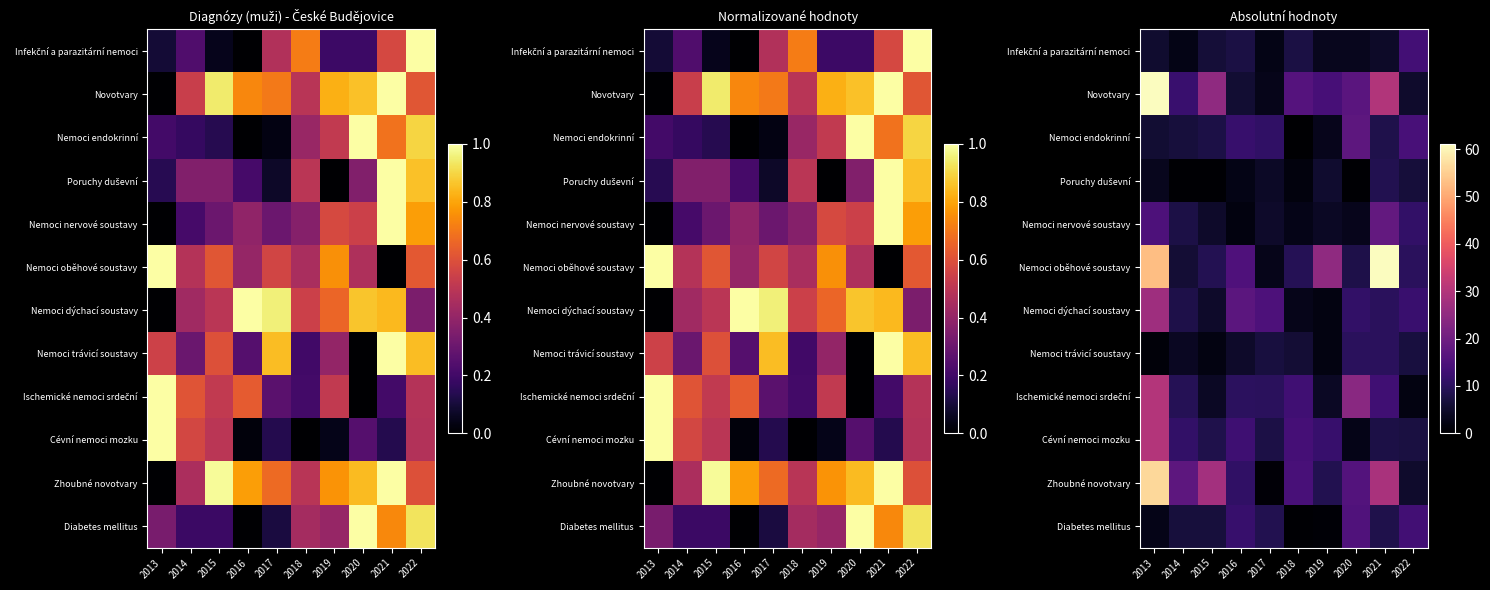

How many categories are shown in the chart?

10